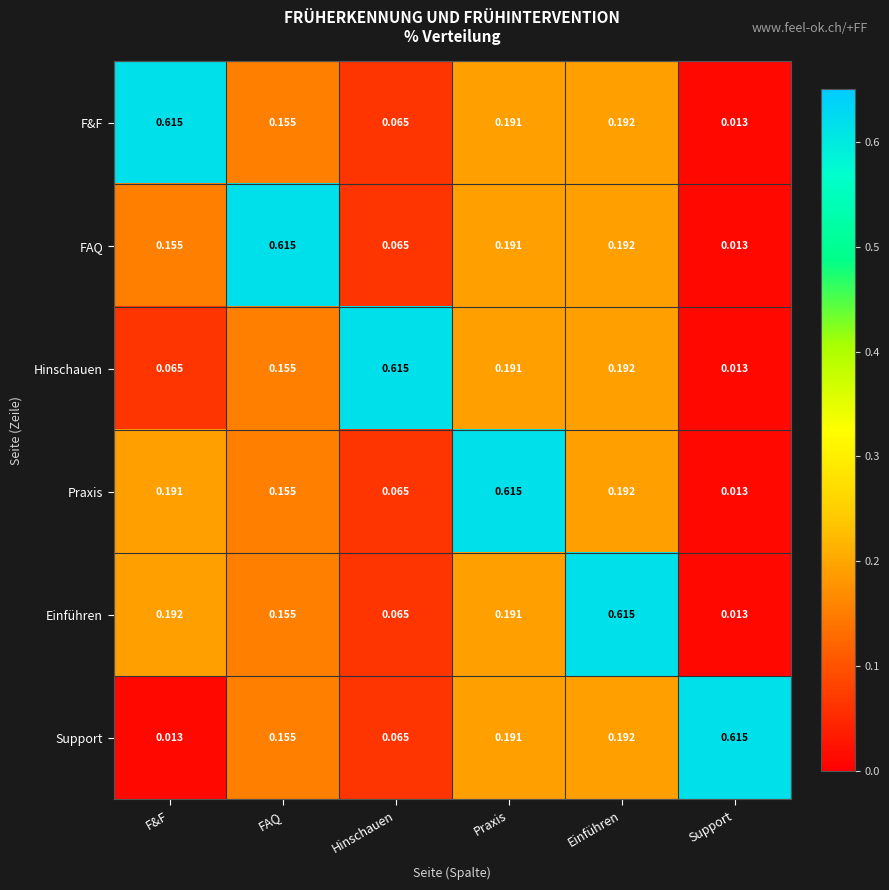

At which label does Praxis reach its peak?

Praxis